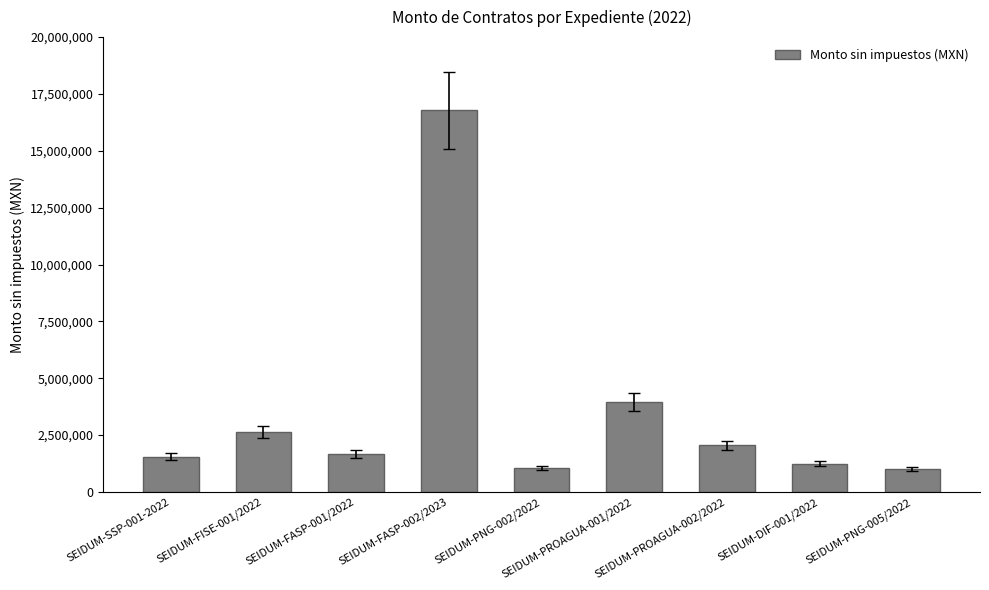

What is the smallest value displayed?

1001537.9